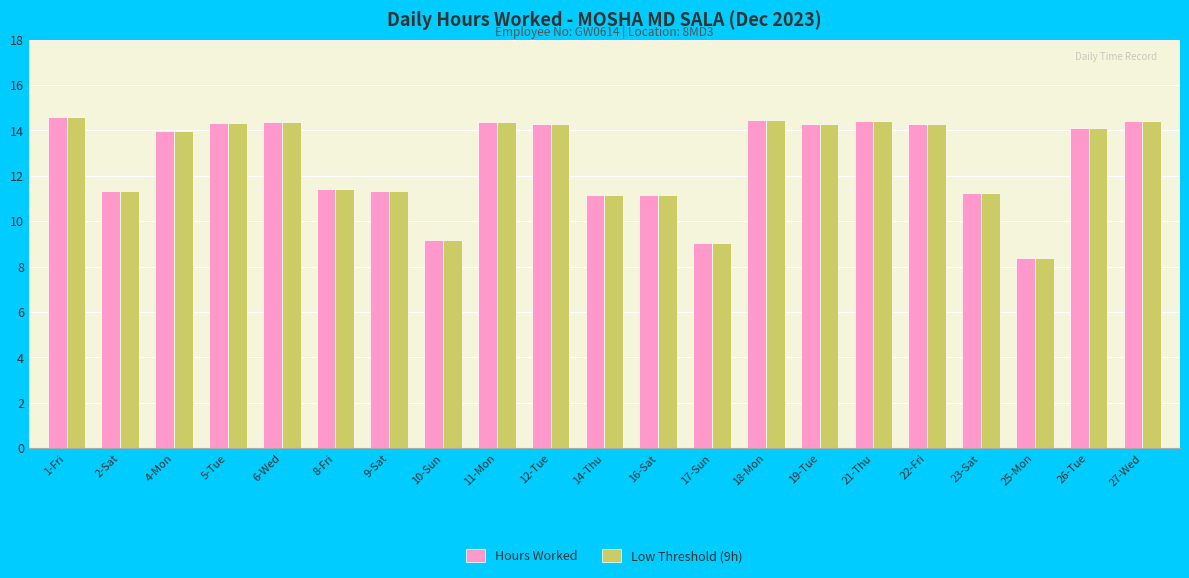

Where does the Hours Worked series first go above 14?

1-Fri